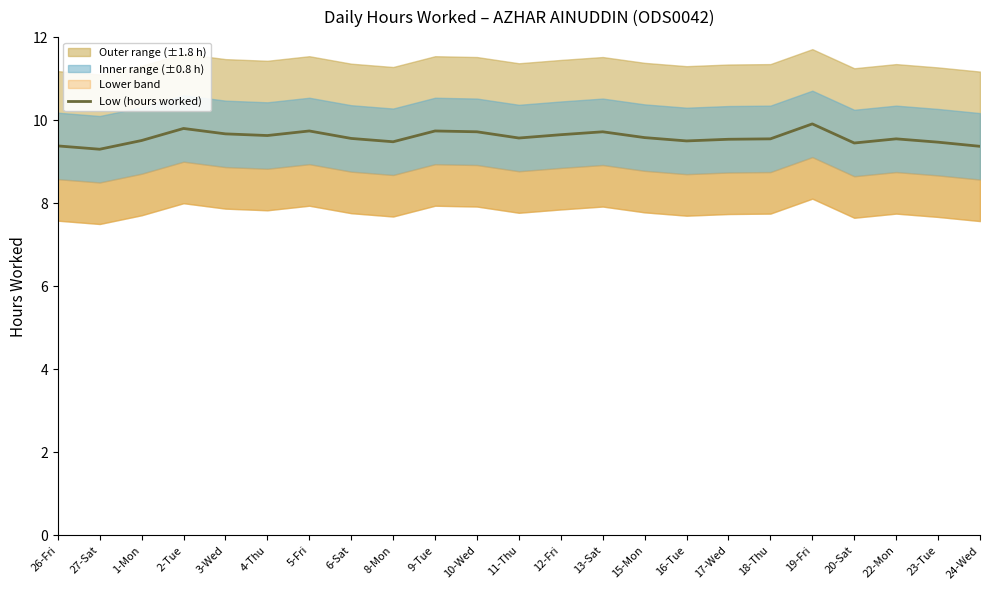

How many interior local peaks (higher than both neighbors) does the data have?

6